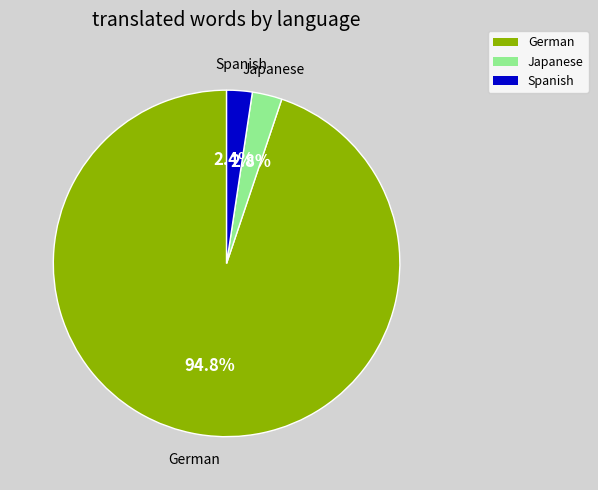

Which has a higher value, Spanish or German?

German